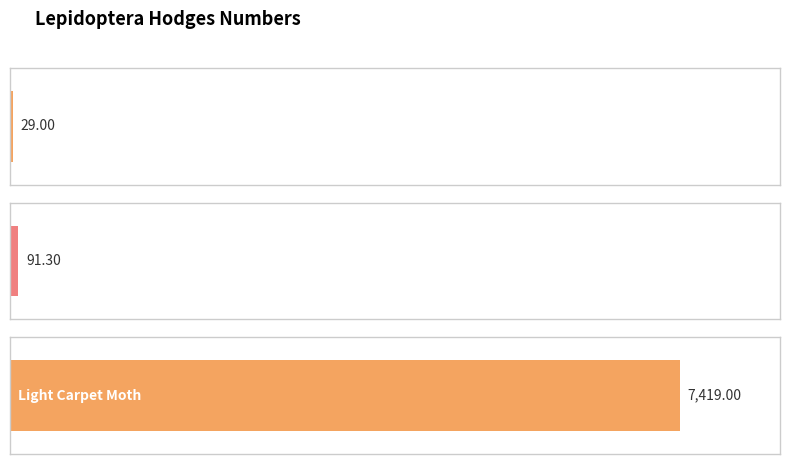

What is the average value?

2513.1